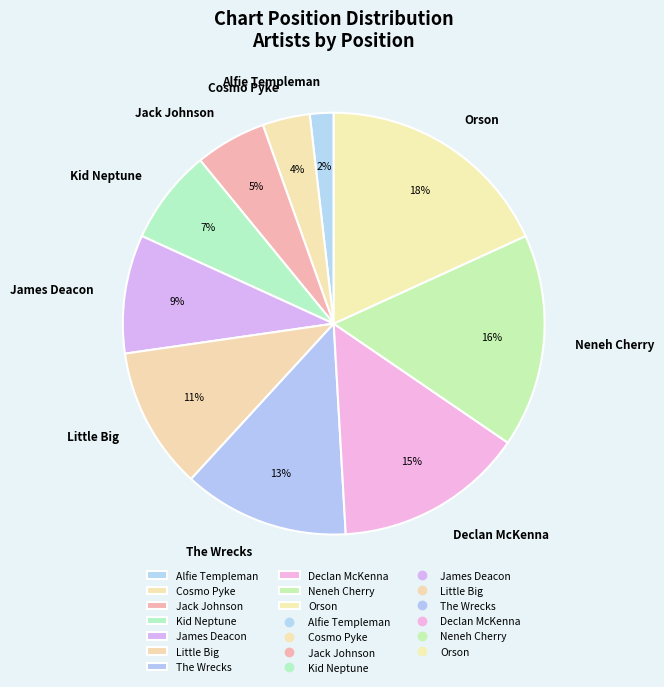

To the nearest percent, what percentage of the pie is Declan McKenna?

15%